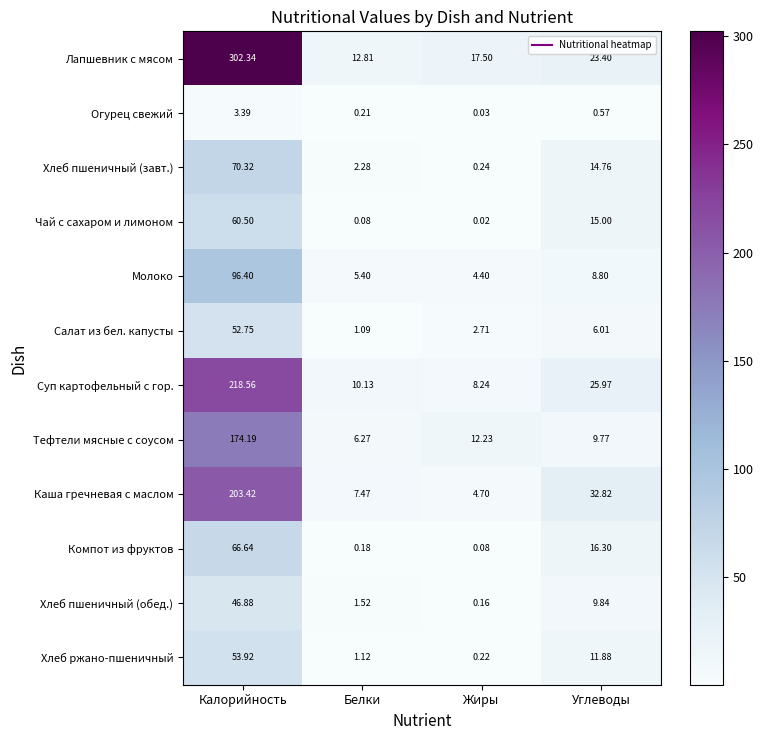

List the series in order of their peak value, lowest first.

Огурец свежий, Хлеб пшеничный (обед.), Салат из бел. капусты, Хлеб ржано-пшеничный, Чай с сахаром и лимоном, Компот из фруктов, Хлеб пшеничный (завт.), Молоко, Тефтели мясные с соусом, Каша гречневая с маслом, Суп картофельный с гор., Лапшевник с мясом